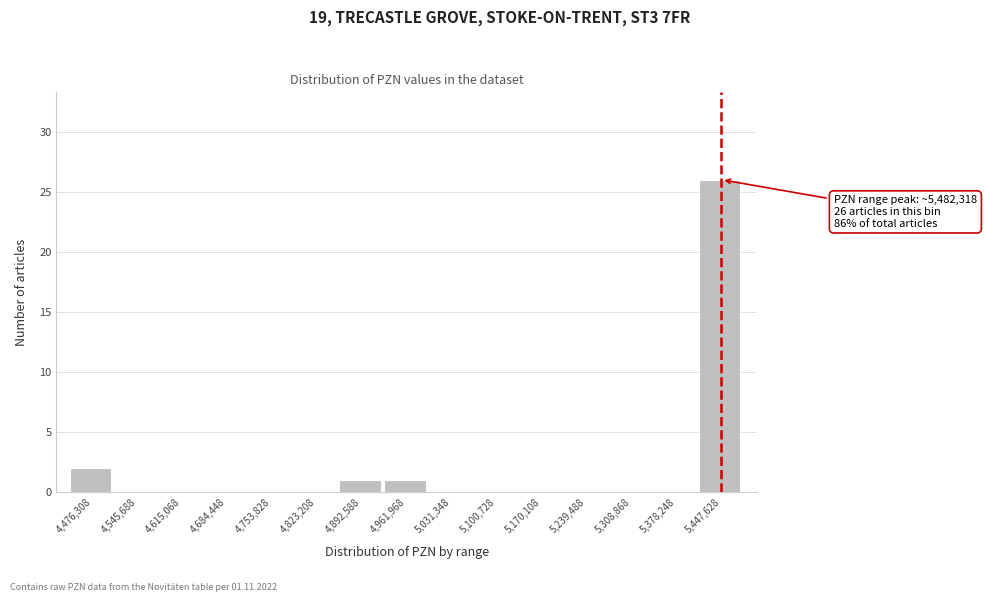

Reading left to right, extract all data points from this chart.

4,476,308=2	4,545,688=0	4,615,068=0	4,684,448=0	4,753,828=0	4,823,208=0	4,892,588=1	4,961,968=1	5,031,348=0	5,100,728=0	5,170,108=0	5,239,488=0	5,308,868=0	5,378,248=0	5,447,628=26